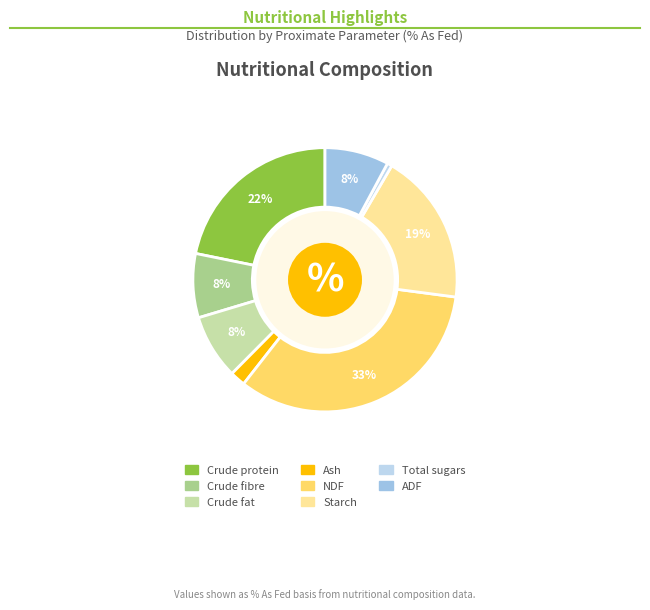

Is there any slice that represents more than half of the pie?

No